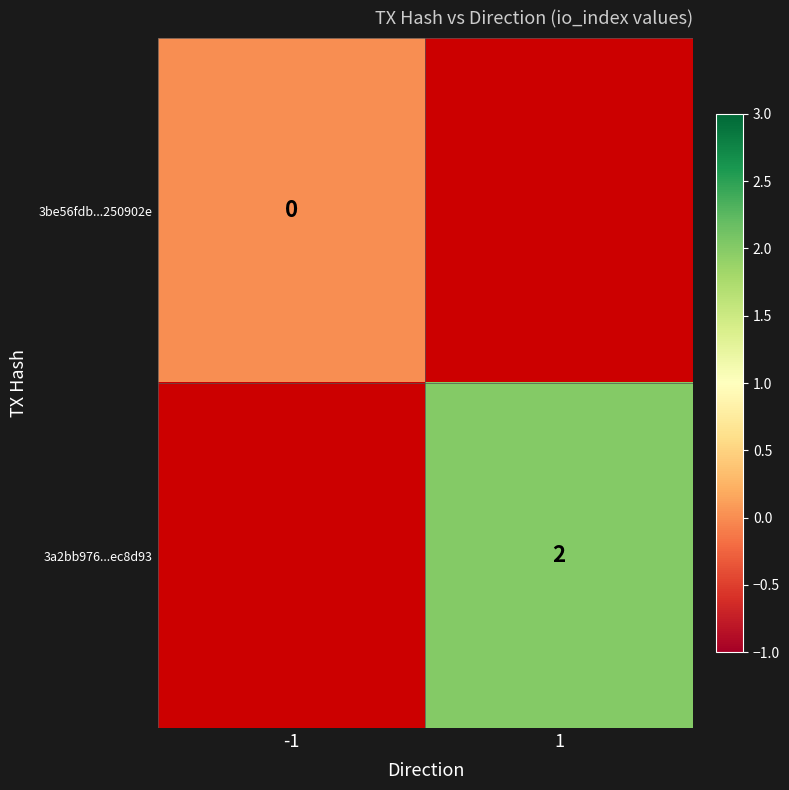

Read the 3a2bb976...ec8d93 value at 1.

2.0